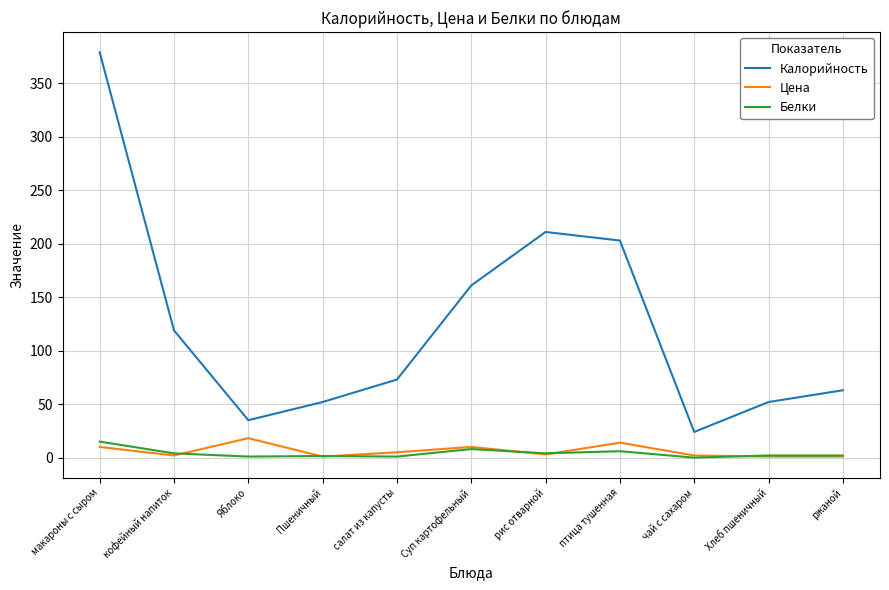

What is the average value of the Цена series?

6.1